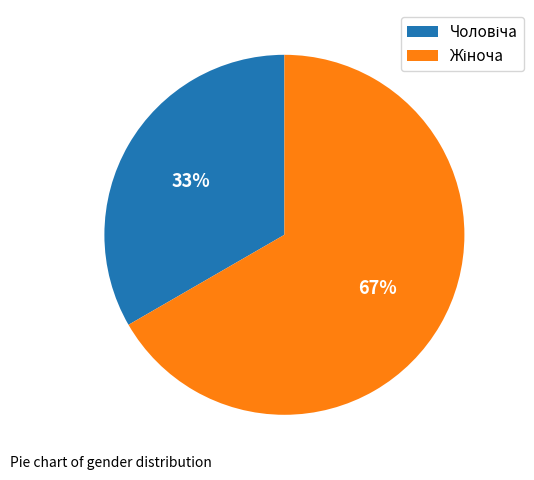

Is there any slice that represents more than half of the pie?

Yes